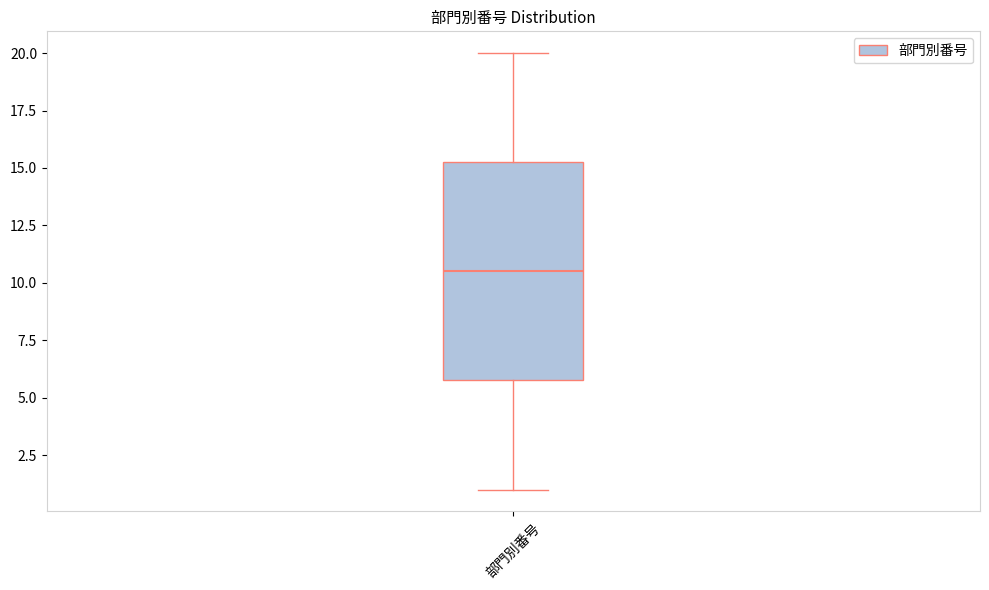

Read this box plot against the y-axis: the position of the median line, the range covered by the box, and the ends of both whiskers. The values are not printed on the chart, so give them approximately, as read against the axis.

median 10.5, box 6.0 to 15.5, whiskers 1.0 to 20.0